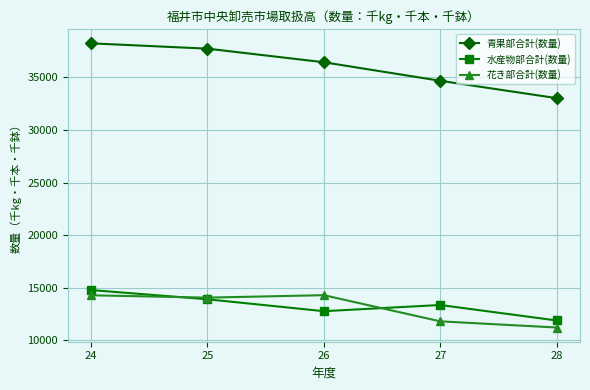

Count the number of categories in the chart.

5